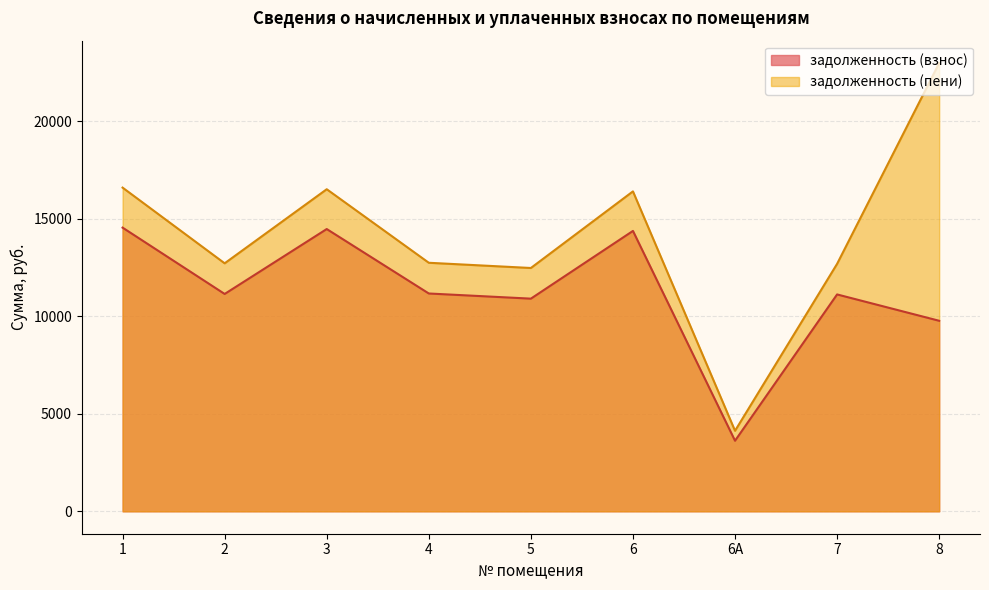

How many series are shown in this chart?

2